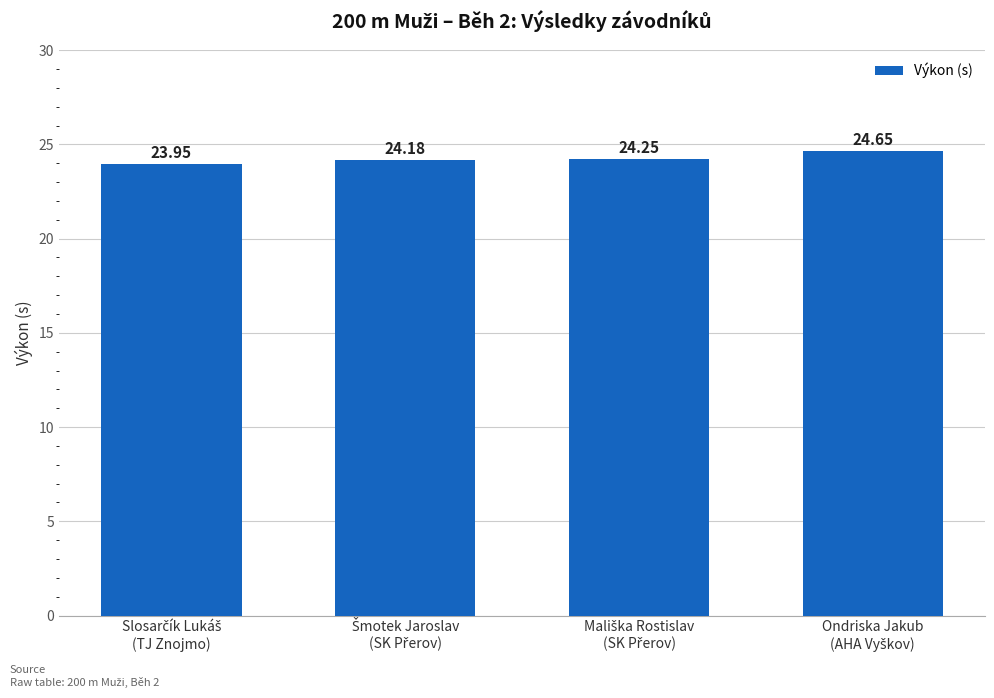

What is the difference between the maximum and minimum values?

0.7